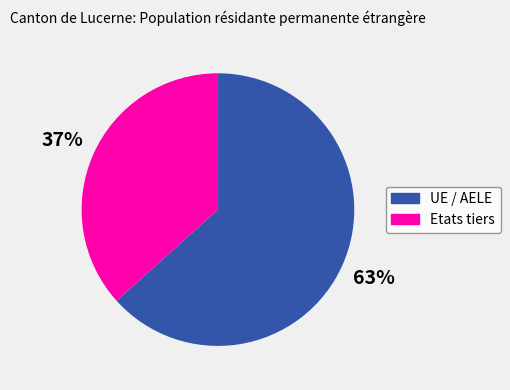

Which slice is the largest?

UE / AELE